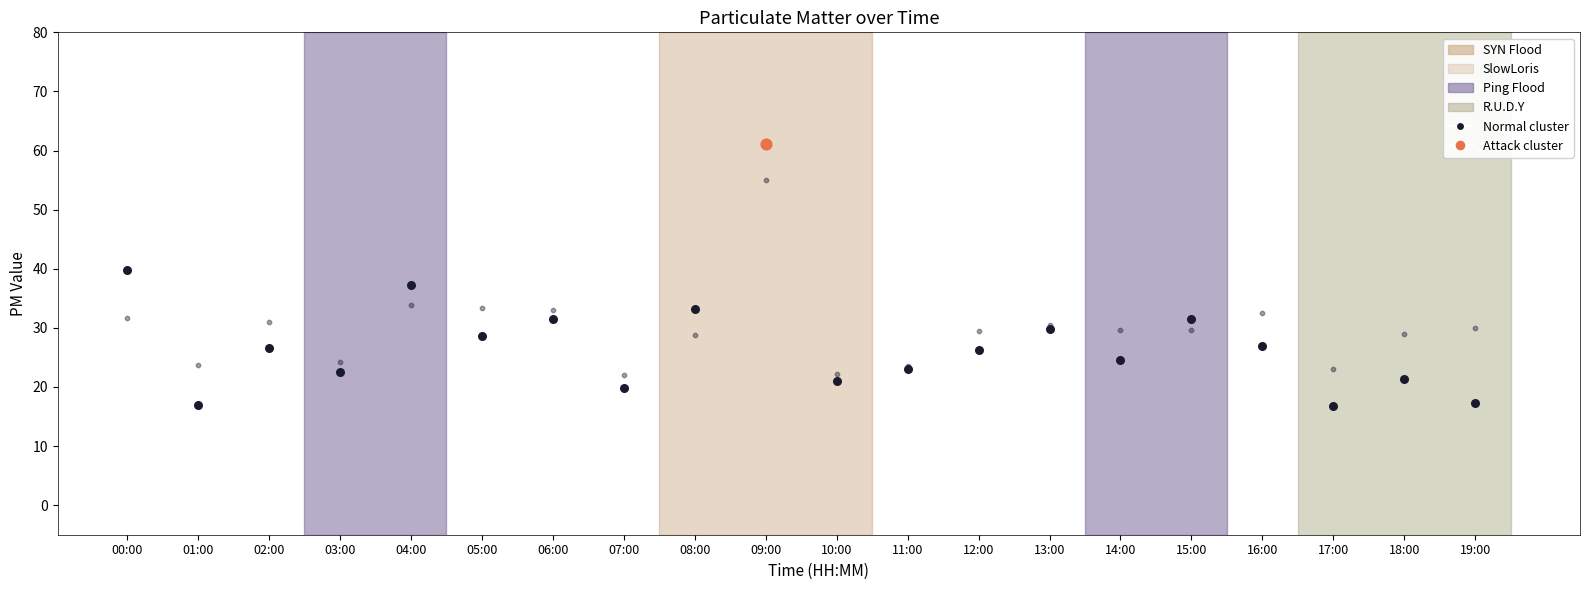

What is the change in value from 07:00 to 08:00?

+13.4